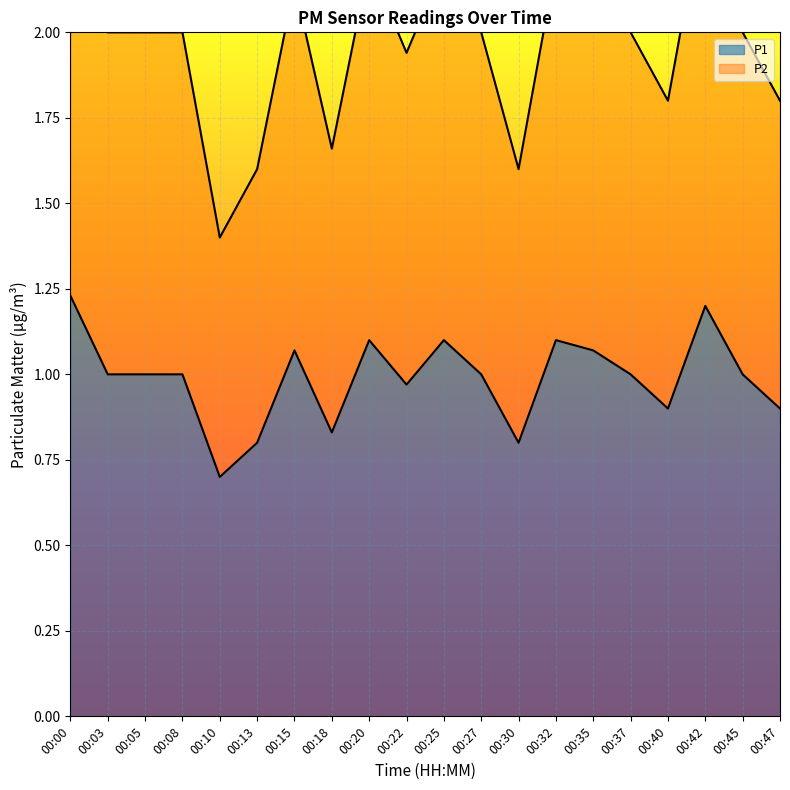

At 00:05, list the series in order from smallest to largest.

P1, P2